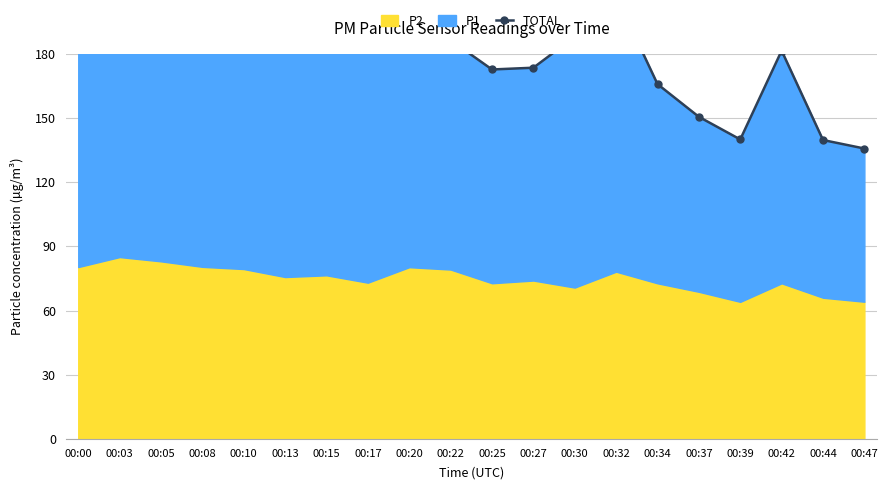

The chart shows a value of 95.8 at 00:42. True or false?

False